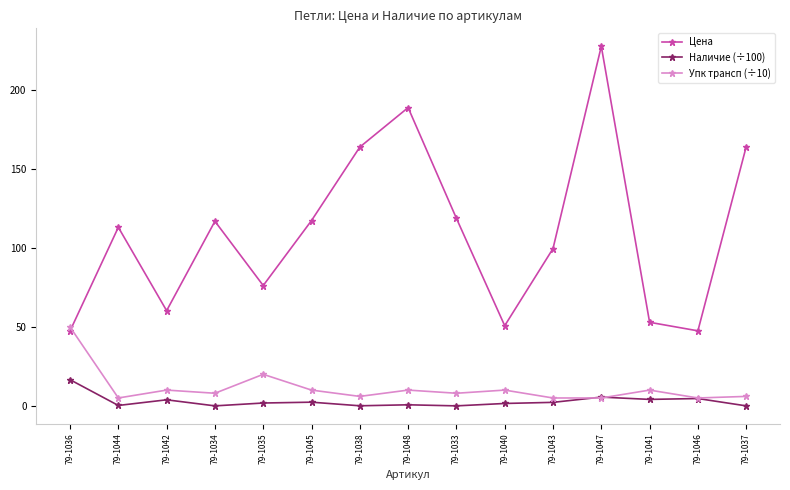

Is this an area chart (filled region under the line)?

No